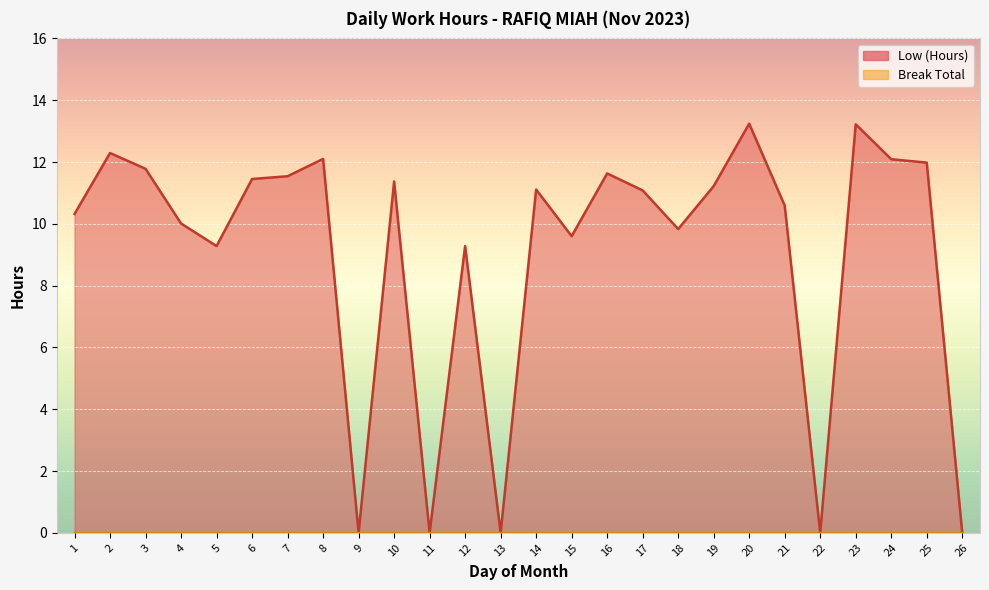

What is the difference between the values at 1 and 18?

0.5